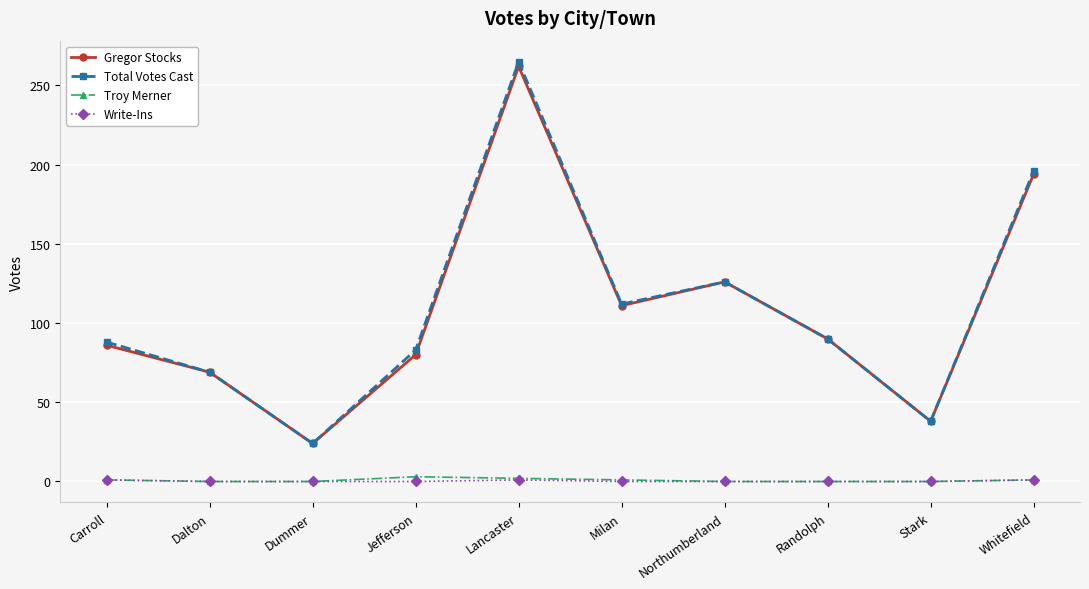

What is the difference between the maximum and minimum values in the Troy Merner series?

3